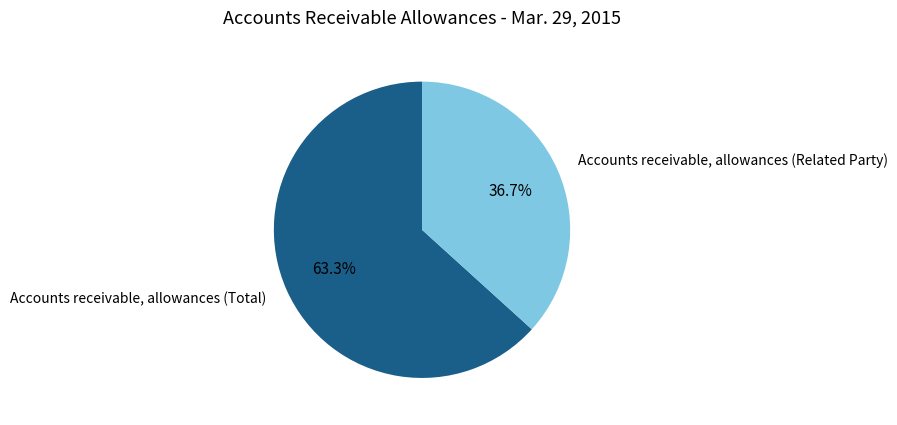

How many segments does this pie chart have?

2